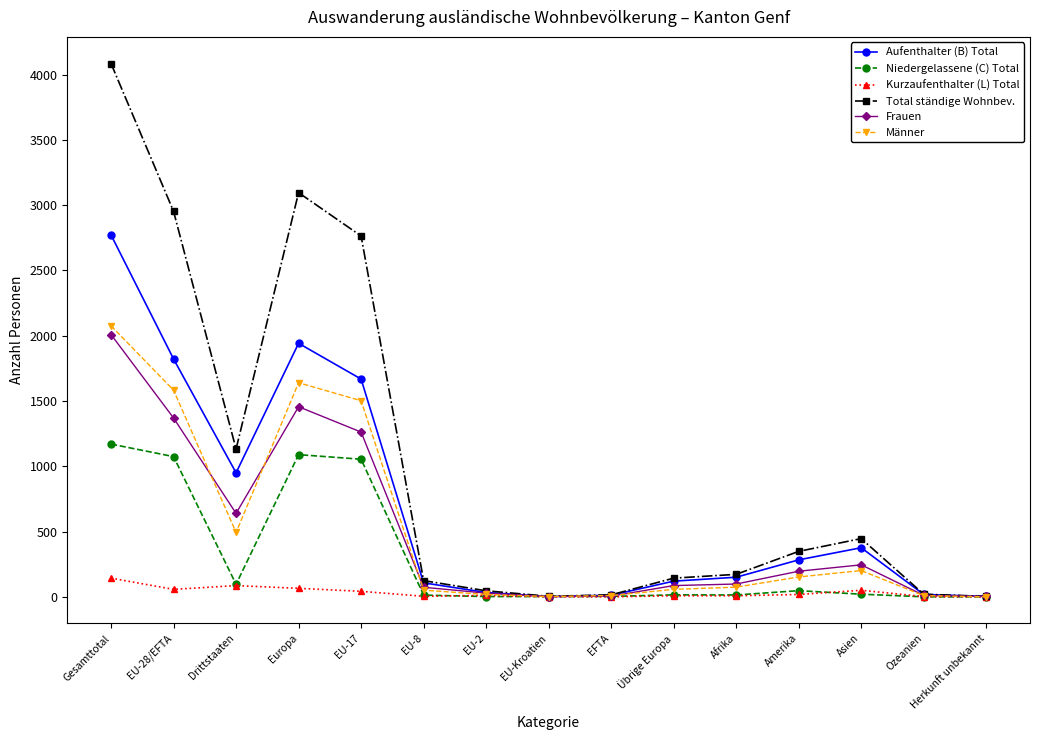

What is the label of the 9th point from the left?

EFTA